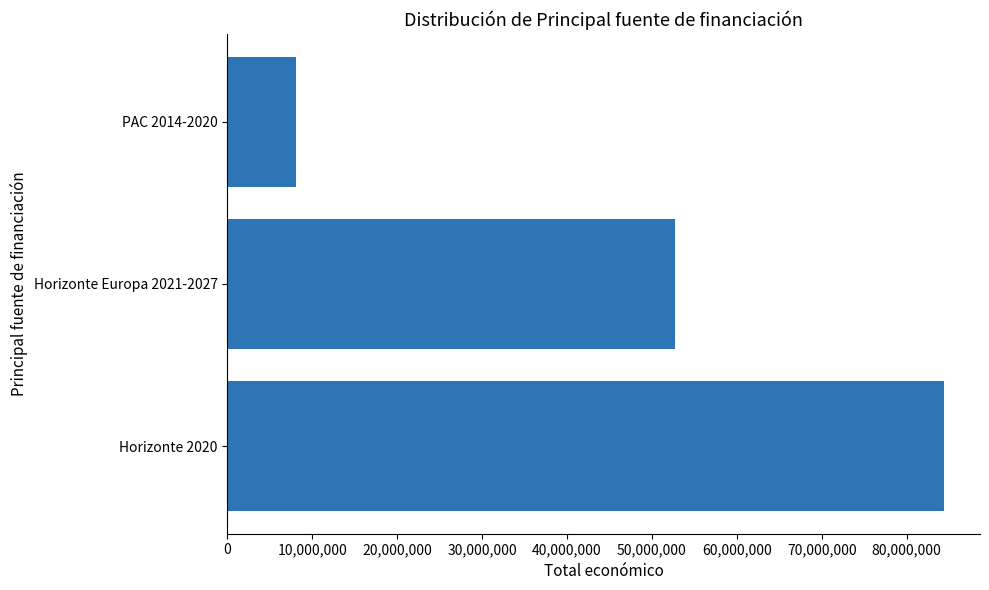

Where is the data nearest to the value 46239250?

Horizonte Europa 2021-2027